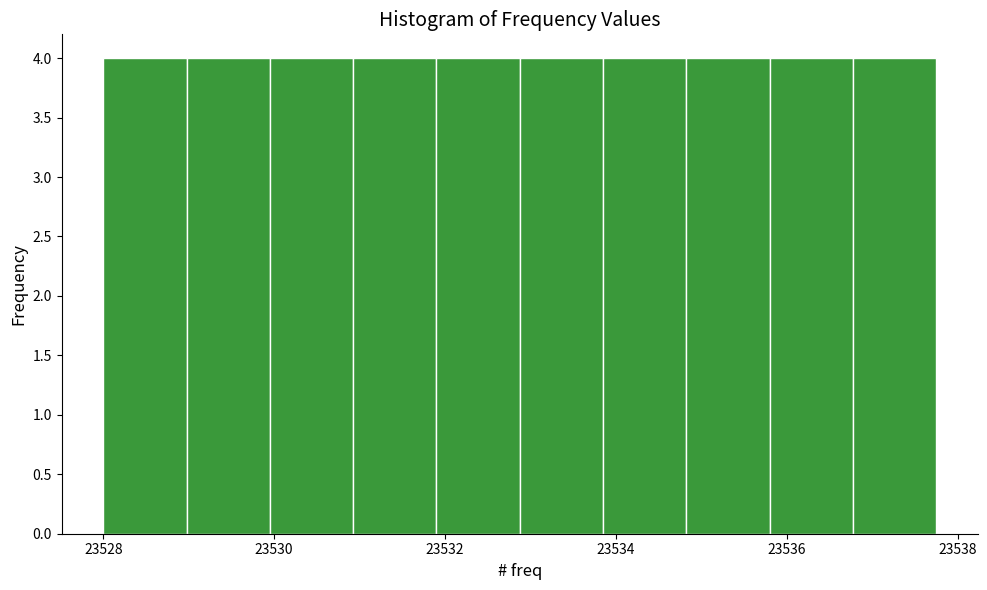

Reading left to right, transcribe this chart: for each bar, give the range it covers on the x-axis and its height. Neither the bar edges nor the heights are printed on the chart, so give them approximately, as read against the axes.

23528.0 to 23529.0: 4
23529.0 to 23530.0: 4
23530.0 to 23531.0: 4
23531.0 to 23532.0: 4
23532.0 to 23532.8: 4
23532.8 to 23533.8: 4
23533.8 to 23534.8: 4
23534.8 to 23535.8: 4
23535.8 to 23536.8: 4
23536.8 to 23537.8: 4